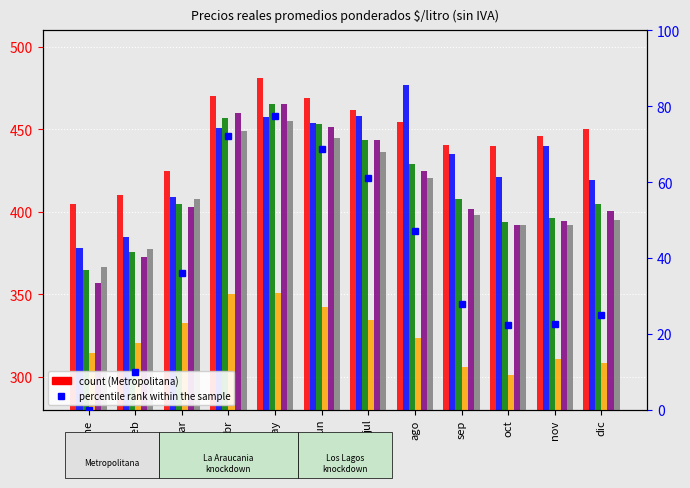

At which category is the sum across all series the highest?

may